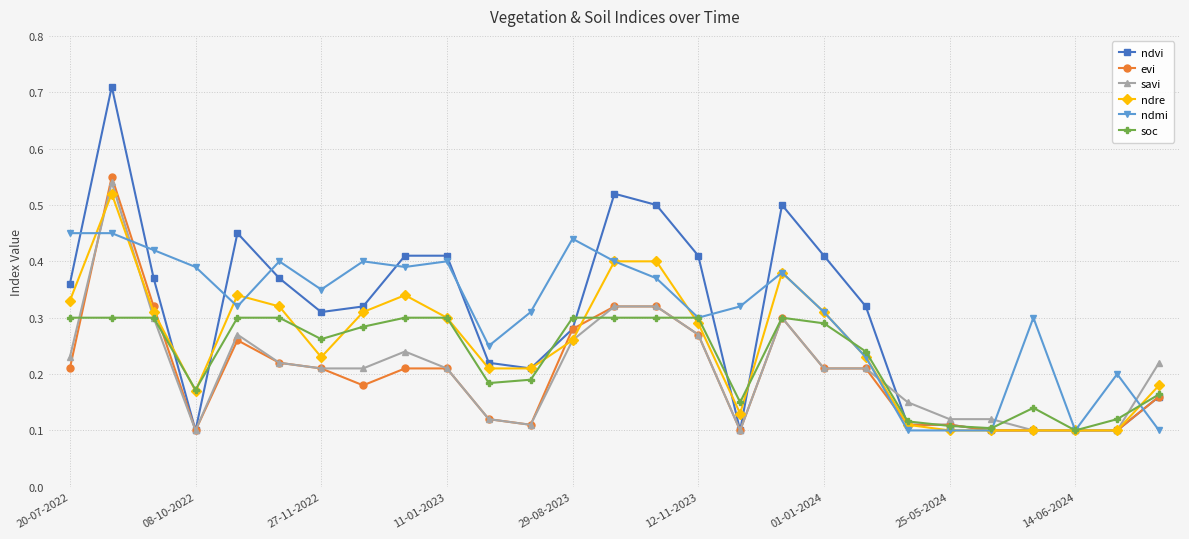

Which series has the largest range (max minus min)?

ndvi